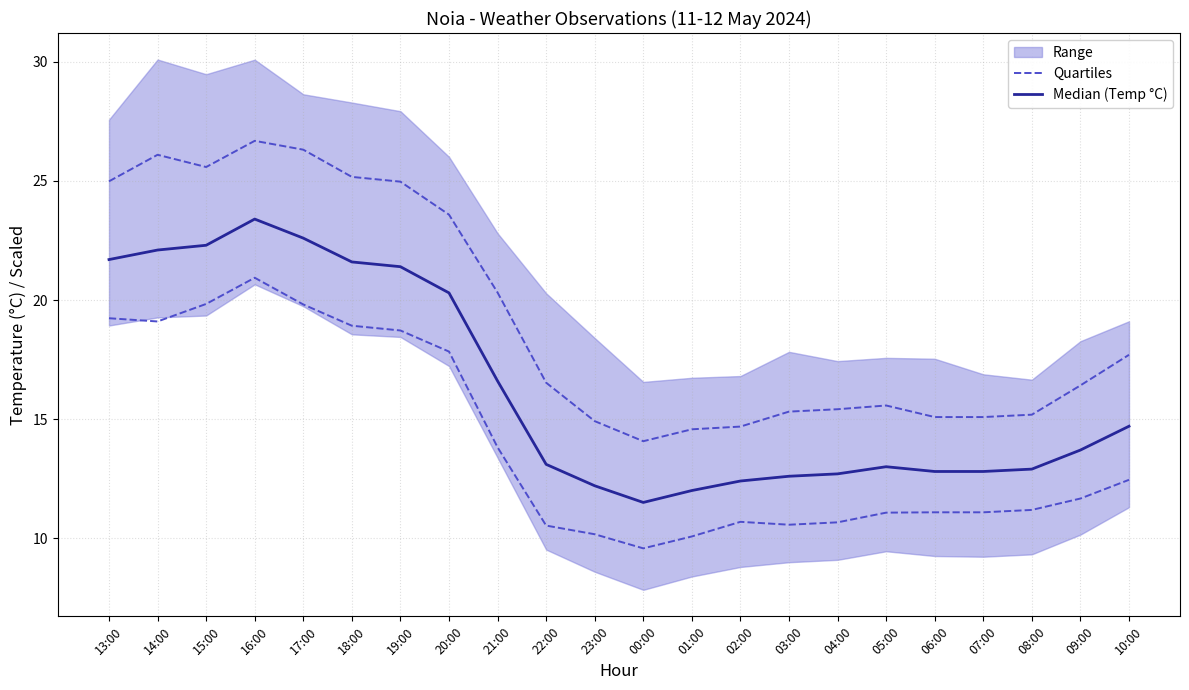

At which label does Median (Temp °C) reach its minimum?

00:00